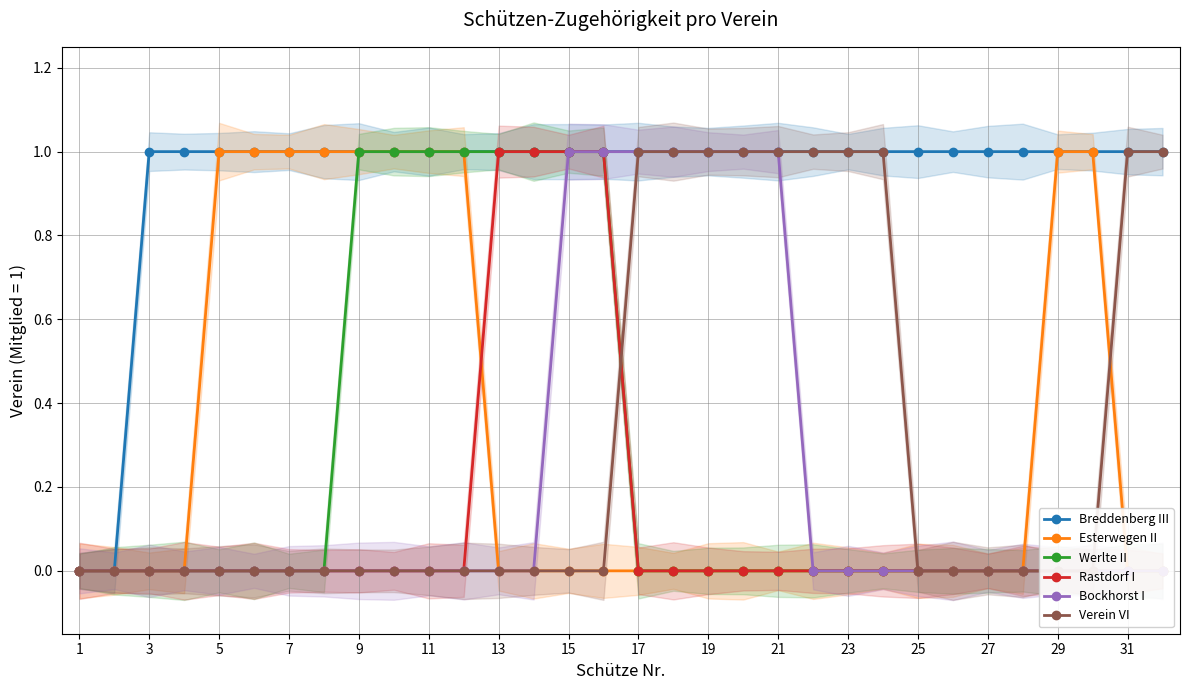

What is the sum of the Bockhorst I values at 29 and 20?

1